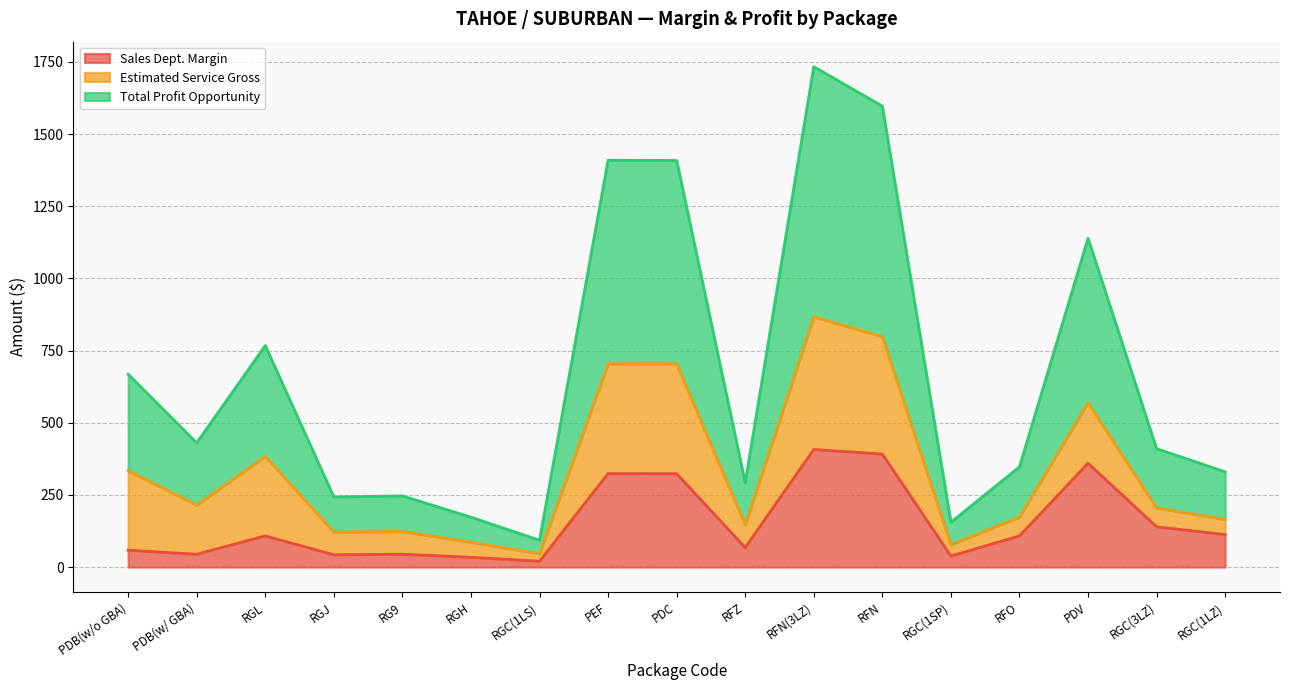

At which category does Total Profit Opportunity reach its first local peak?

RGL